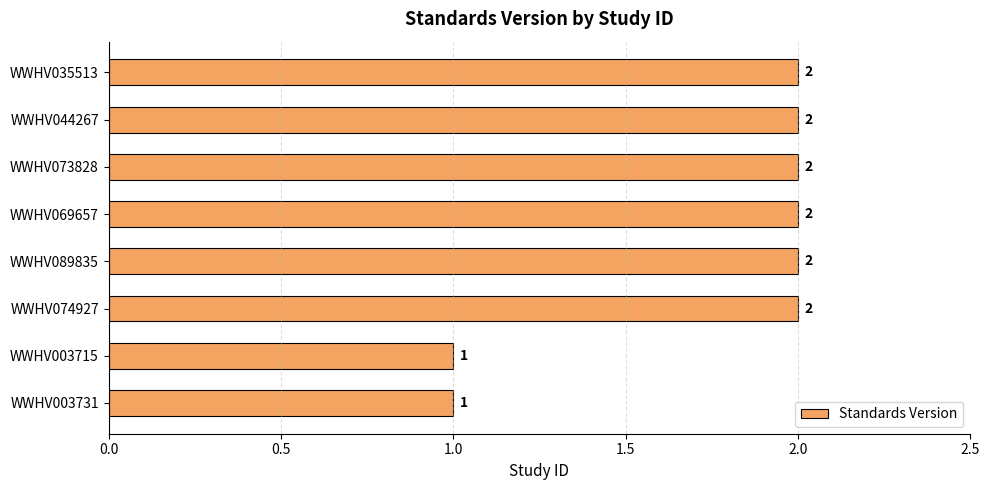

How many values are below 2?

2